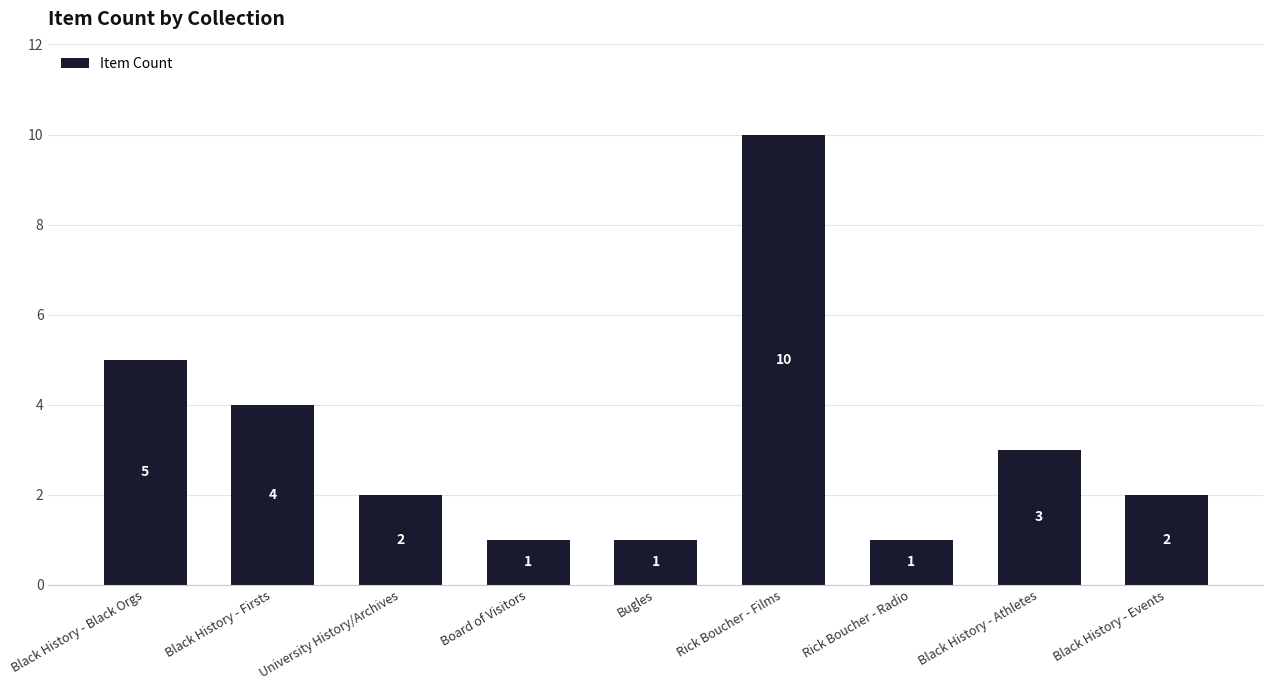

How many data points are less than 2?

3